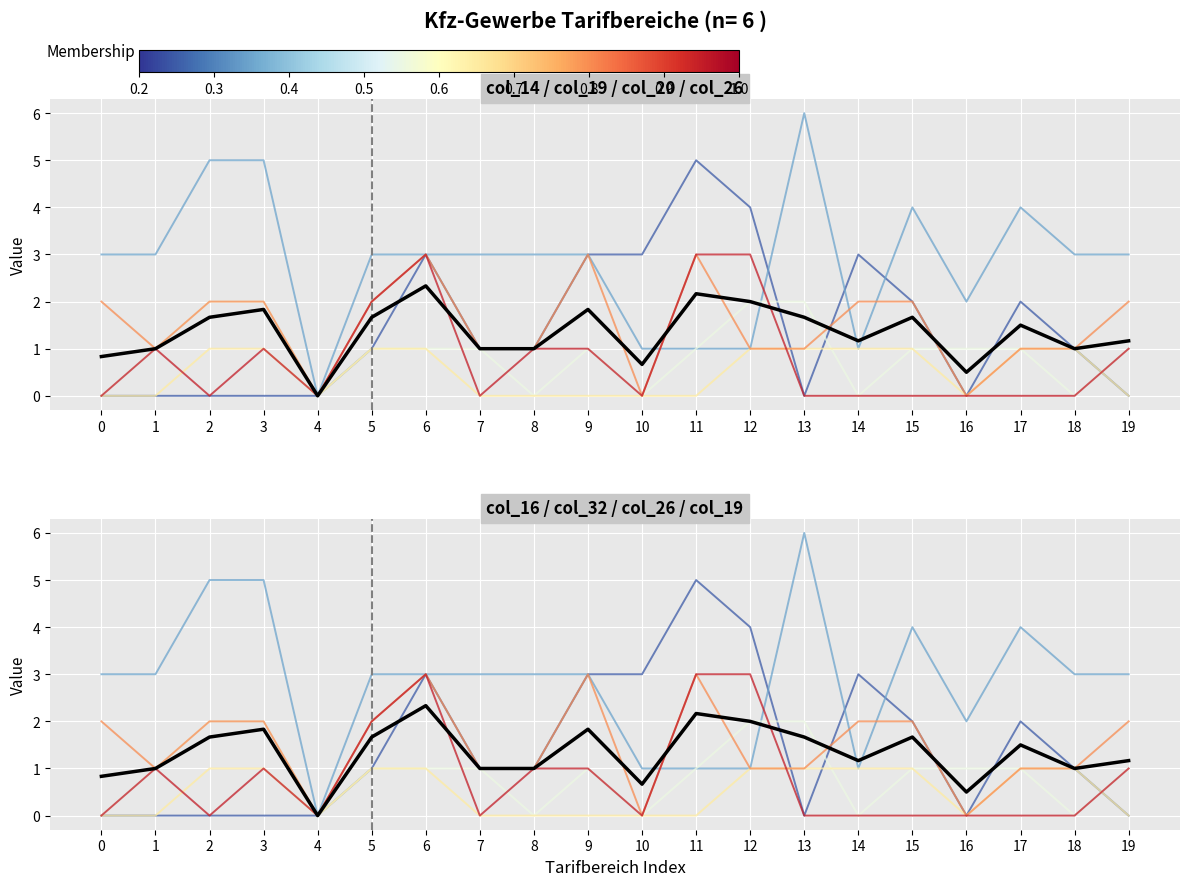

How many positive values are there?

19